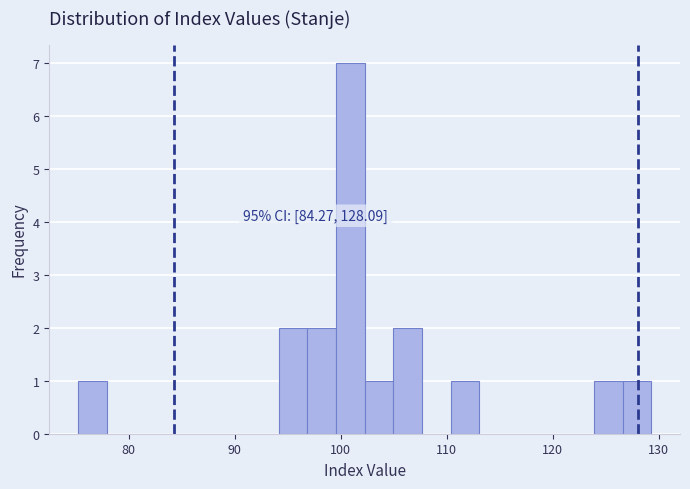

Around what value on the x-axis is the tallest bar? Give the approximate position of its centre, as read against the axis.

101